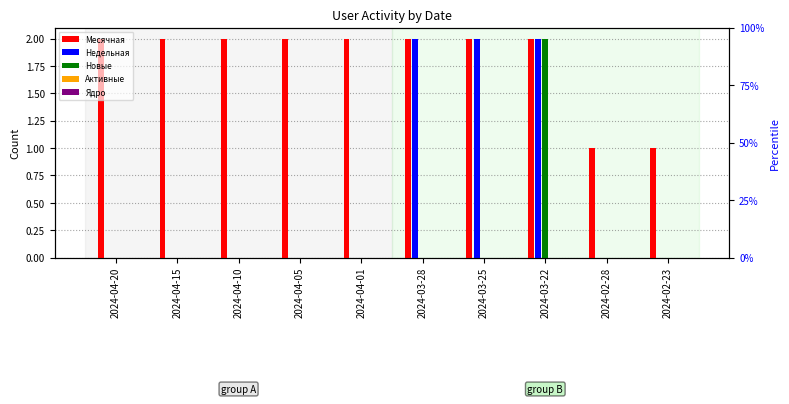

Which has a higher value, 2024-04-15 or 2024-04-05?

2024-04-15